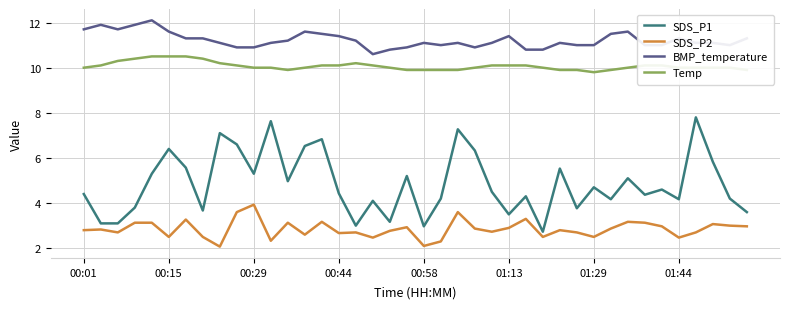

Which series has the largest range (max minus min)?

SDS_P1